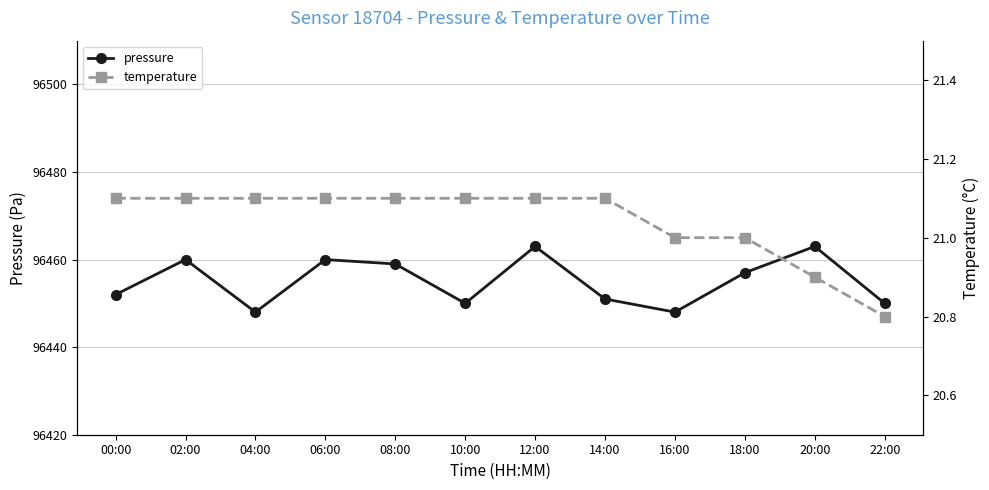

Is it true that pressure equals 96463.0 at 20:00?

True